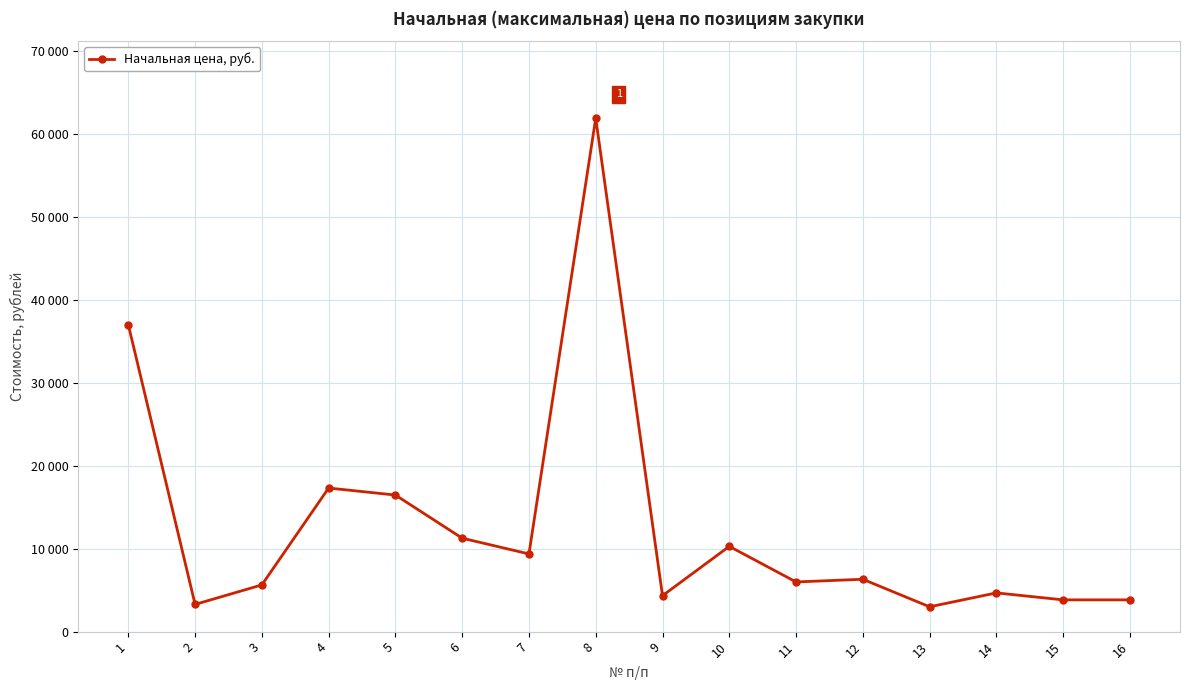

Is this an area chart (filled region under the line)?

No